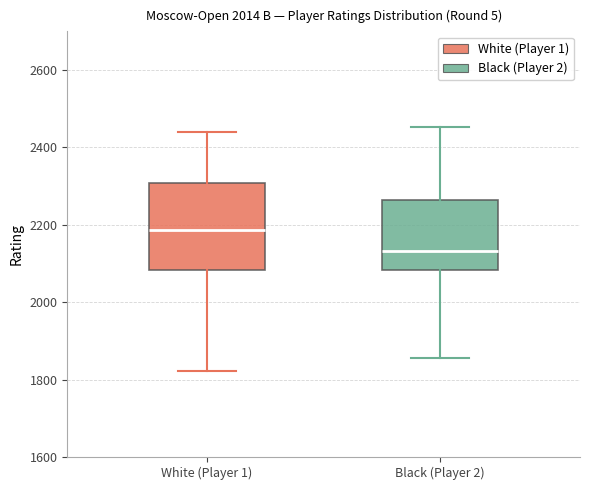

Reading left to right, transcribe this box plot: for each box, give where its median line is, the range the box spans, and where its two whiskers end, as read against the y-axis. The values are not printed on the chart, so give them approximately, as read against the axis.

White (Player 1): median 2180, box 2080 to 2300, whiskers 1820 to 2440
Black (Player 2): median 2140, box 2080 to 2260, whiskers 1860 to 2460